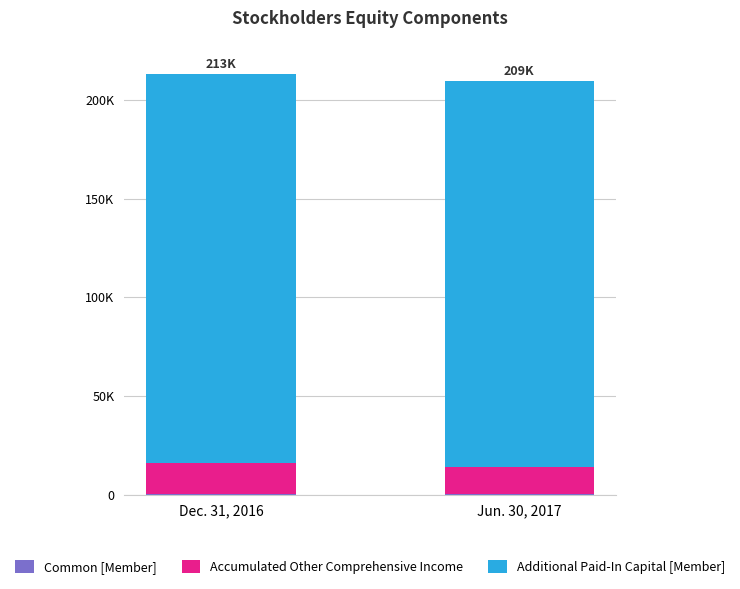

Does the chart contain stacked bars?

Yes